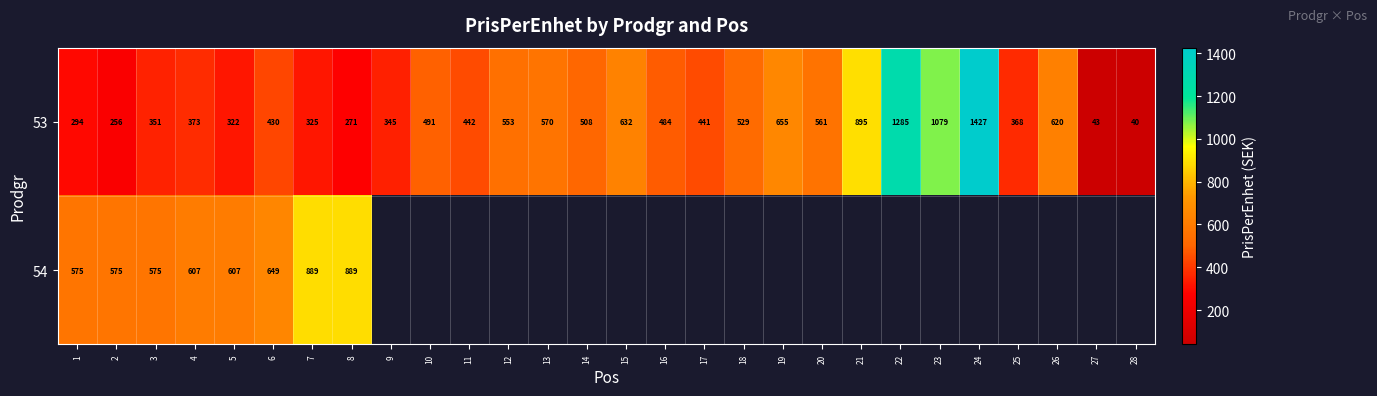

How many series are shown in this chart?

2